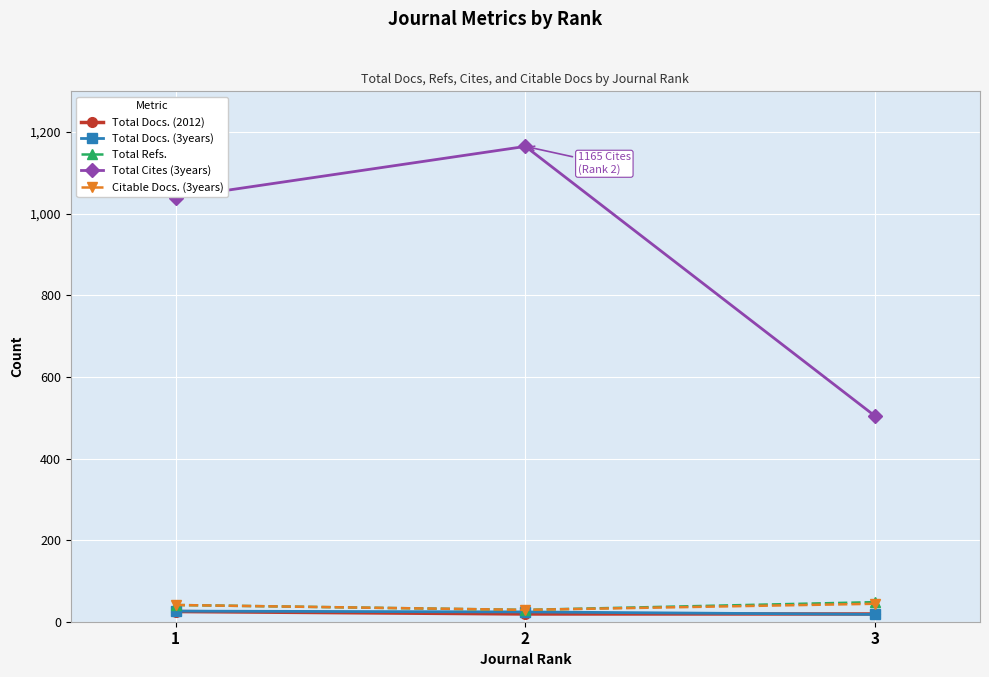

At which label is Total Docs. (3years) closest to 22?

2